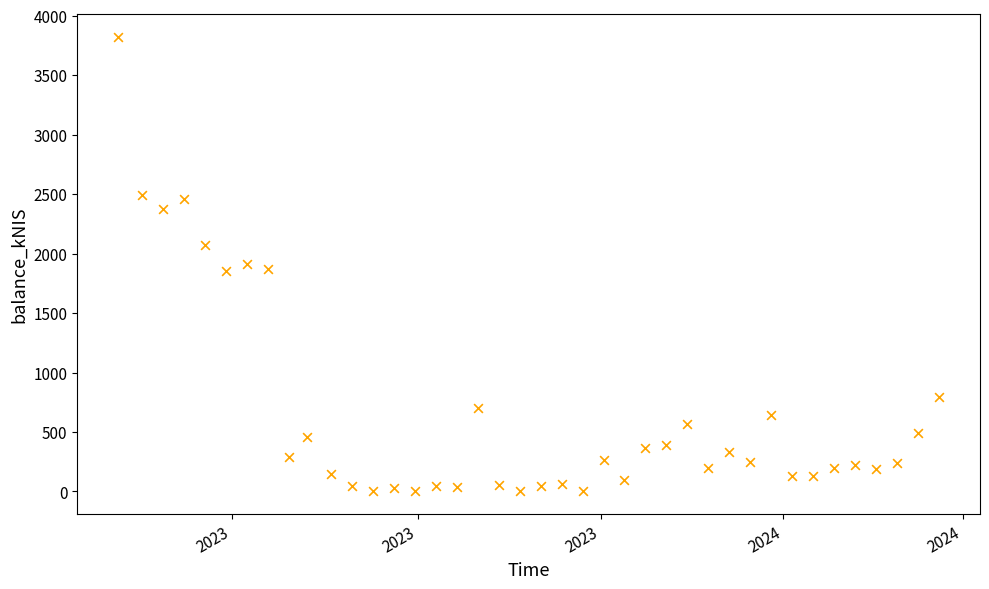

What is the range of Y values (max minus min)?

3820.9